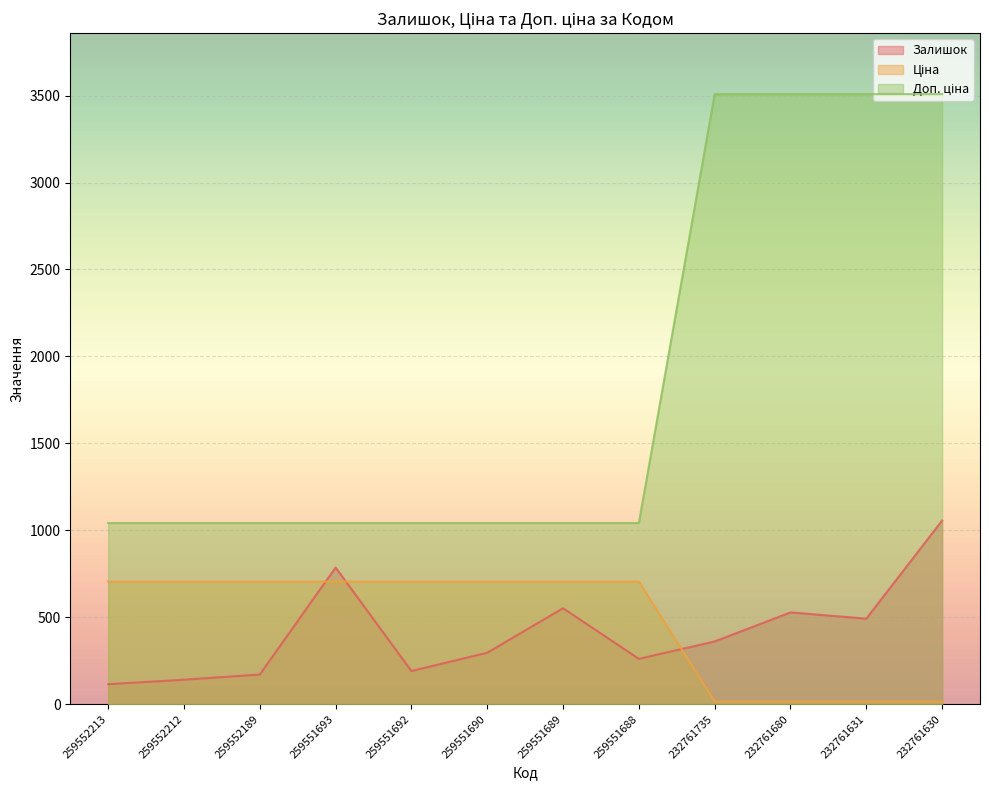

The Залишок series shows 141.0 at 259552212. True or false?

True